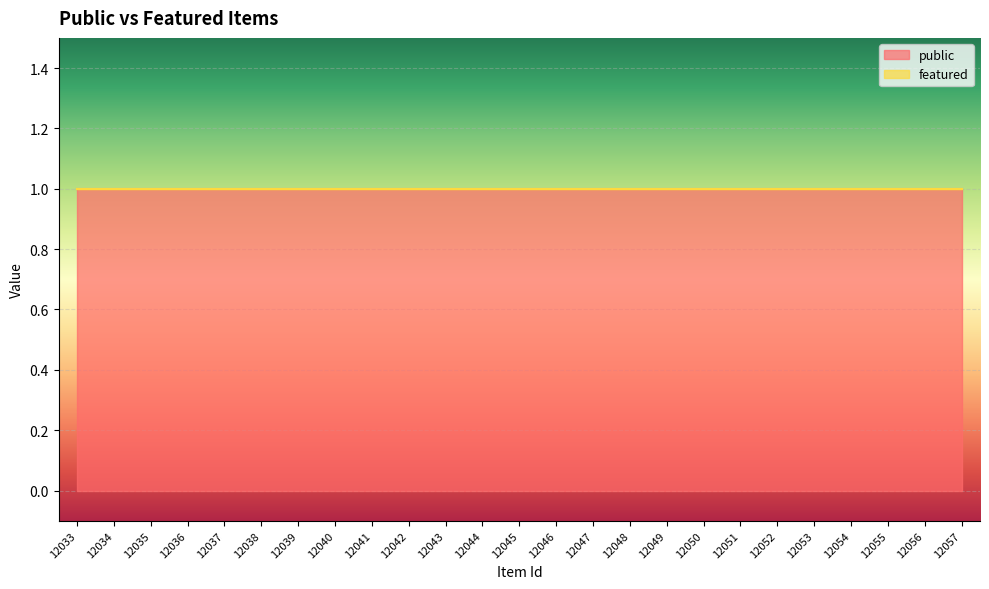

List the labels in order of public value, largest first.

12033, 12034, 12035, 12036, 12037, 12038, 12039, 12040, 12041, 12042, 12043, 12044, 12045, 12046, 12047, 12048, 12049, 12050, 12051, 12052, 12053, 12054, 12055, 12056, 12057